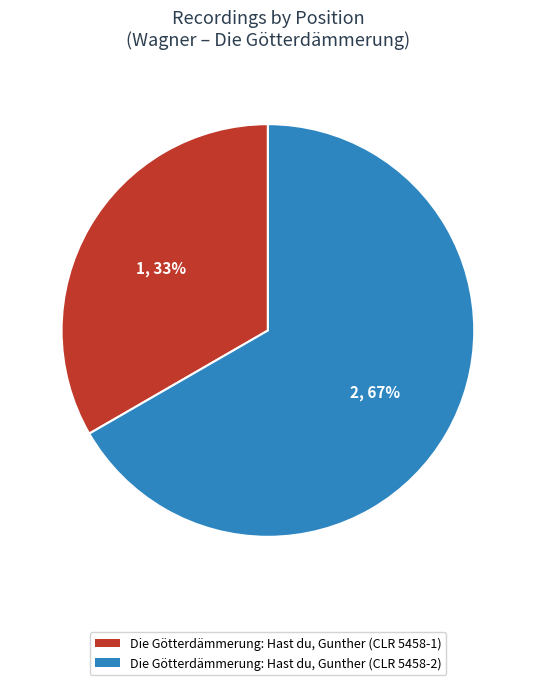

Which category accounts for the majority?

Die Götterdämmerung: Hast du, Gunther (CLR 5458-2)